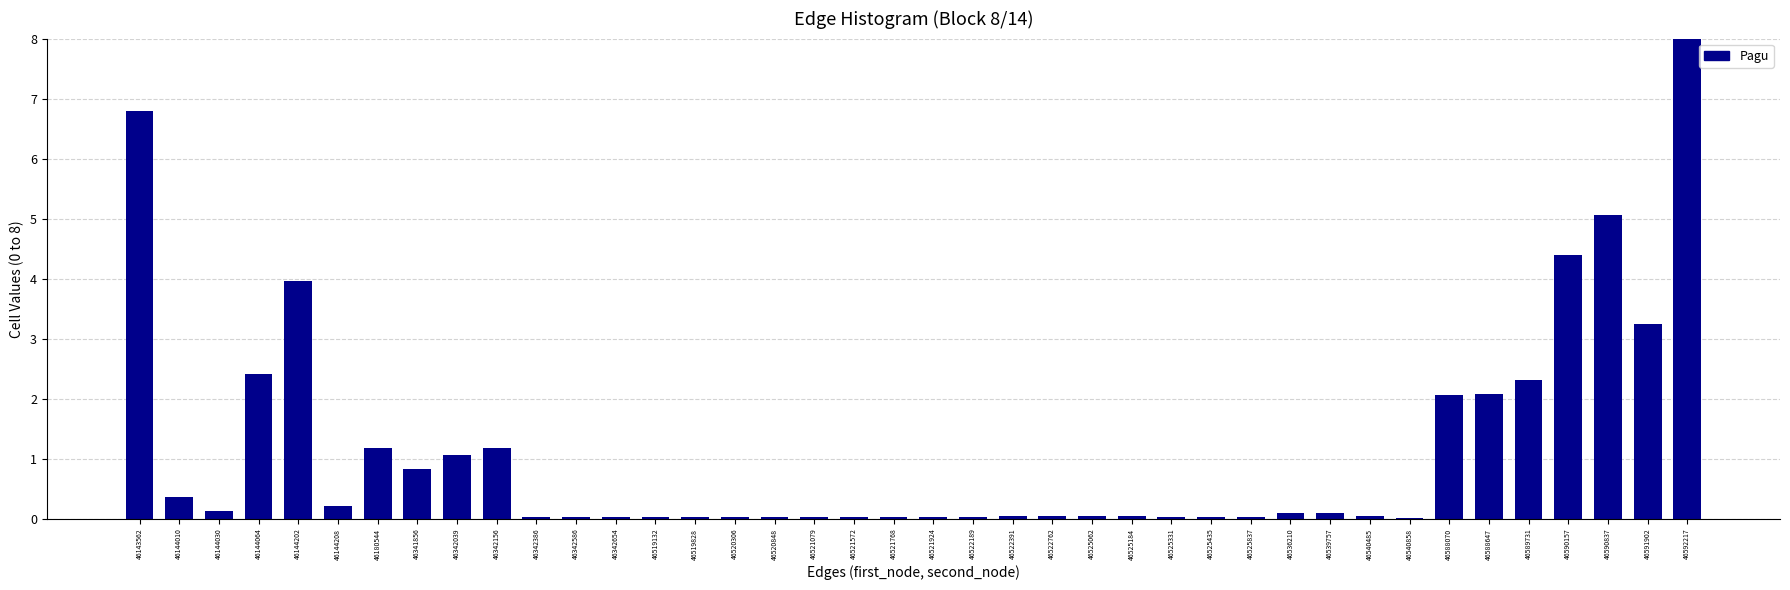

The chart shows a value of 1.8 at 46342039. True or false?

False